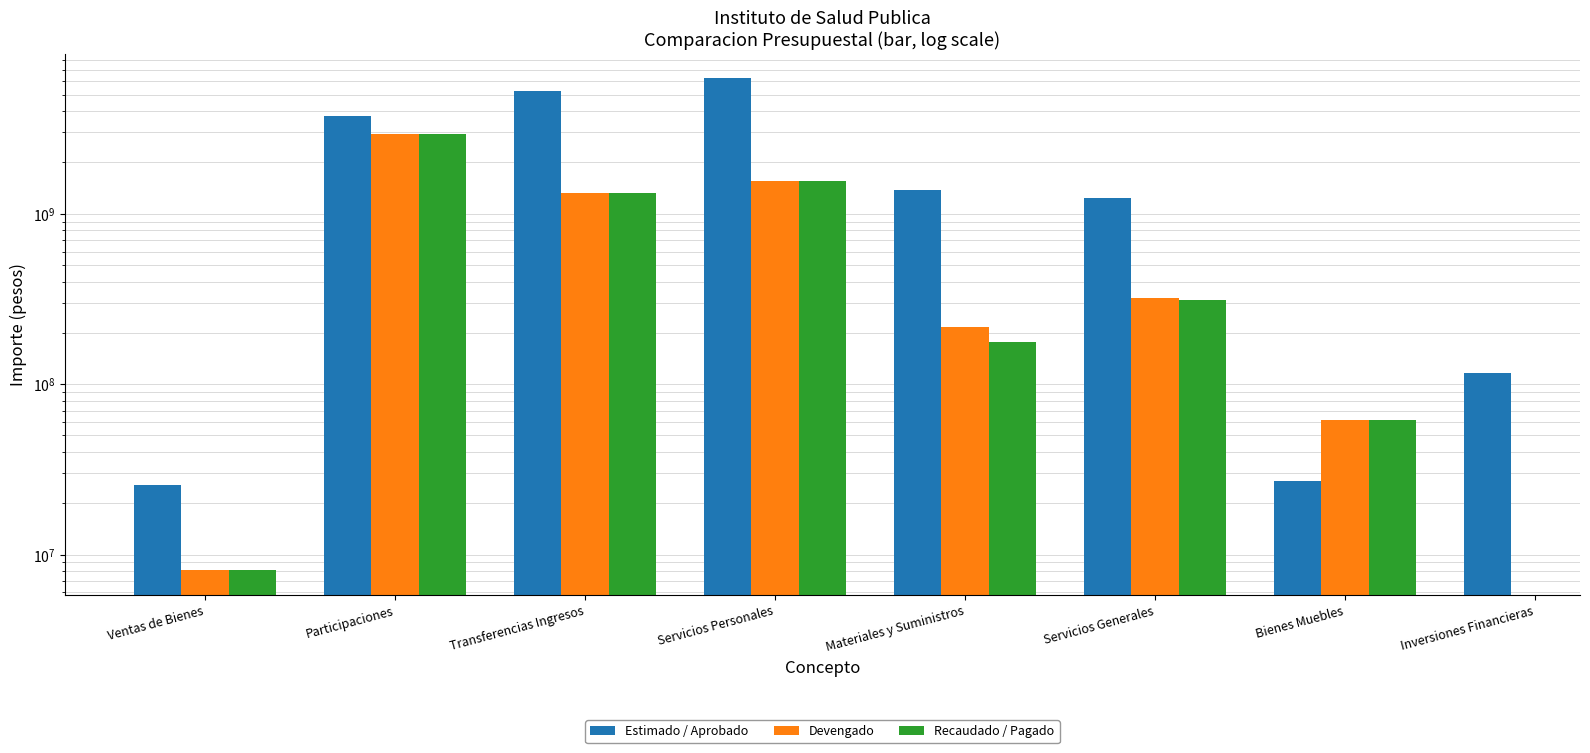

At which category is the sum across all series the highest?

Participaciones